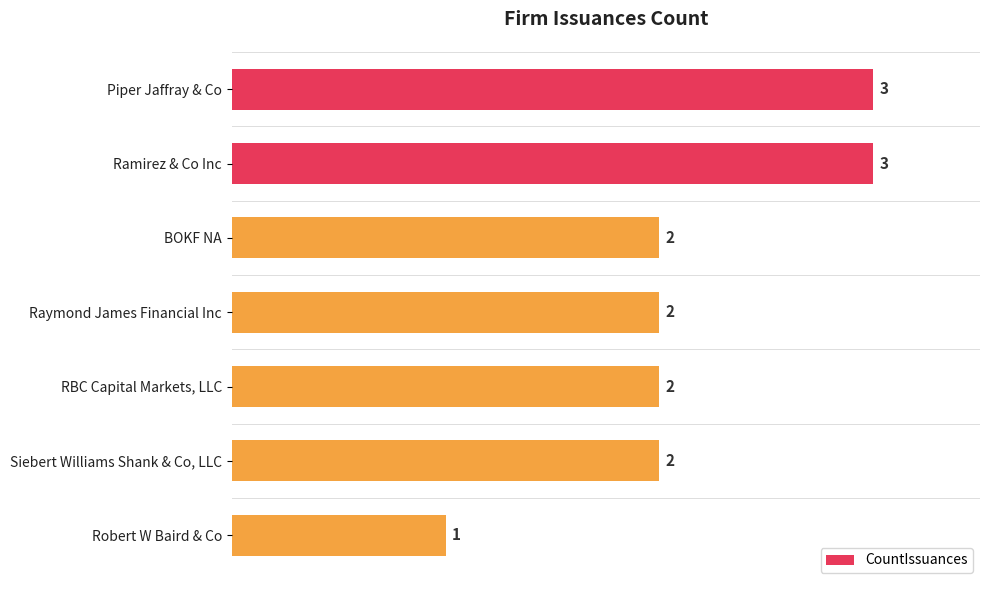

How many values are between 2 and 3?

6